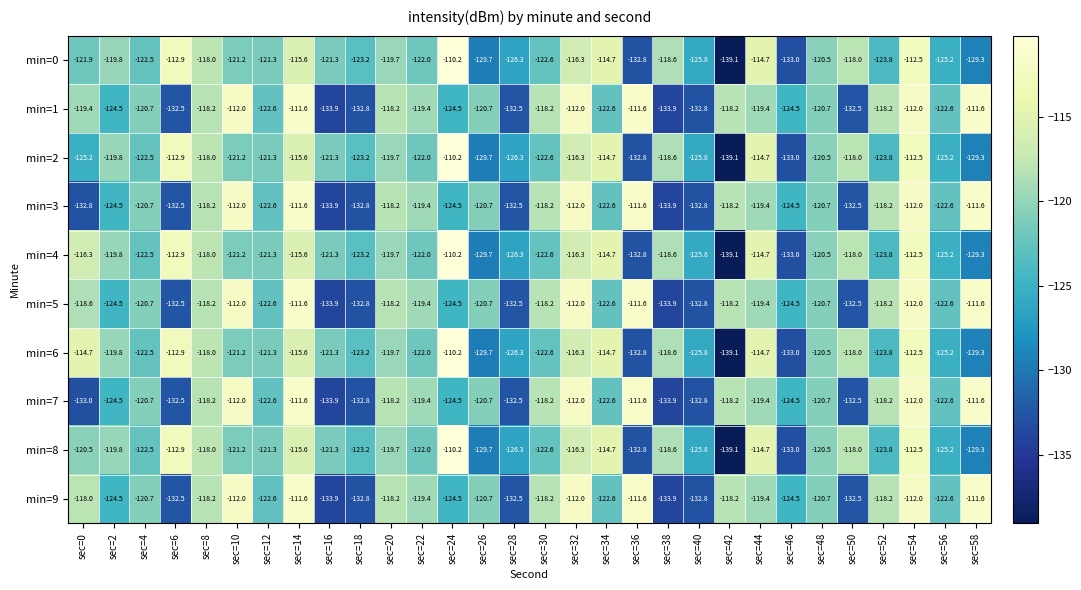

What is the difference between the min=9 values at sec=42 and sec=36?

6.6